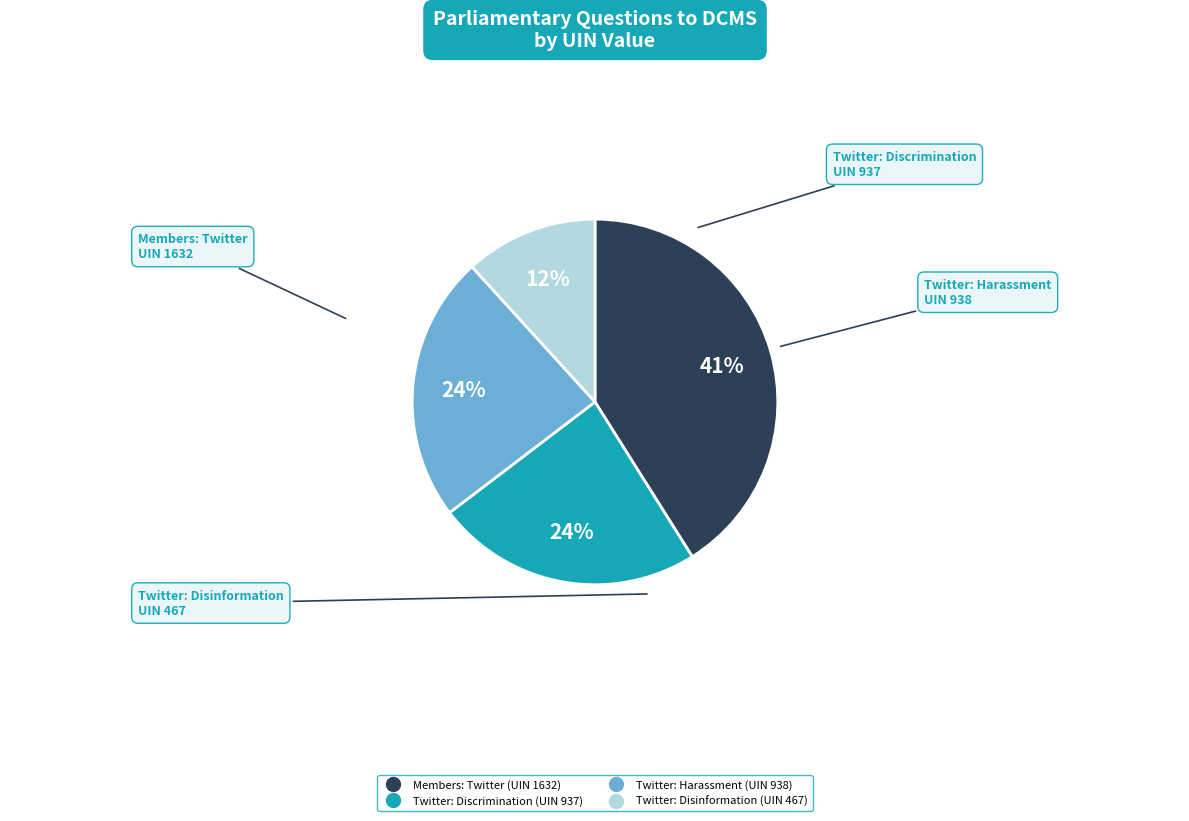

What percentage is the Members: Twitter (UIN 1632) slice, to the nearest percent?

41%